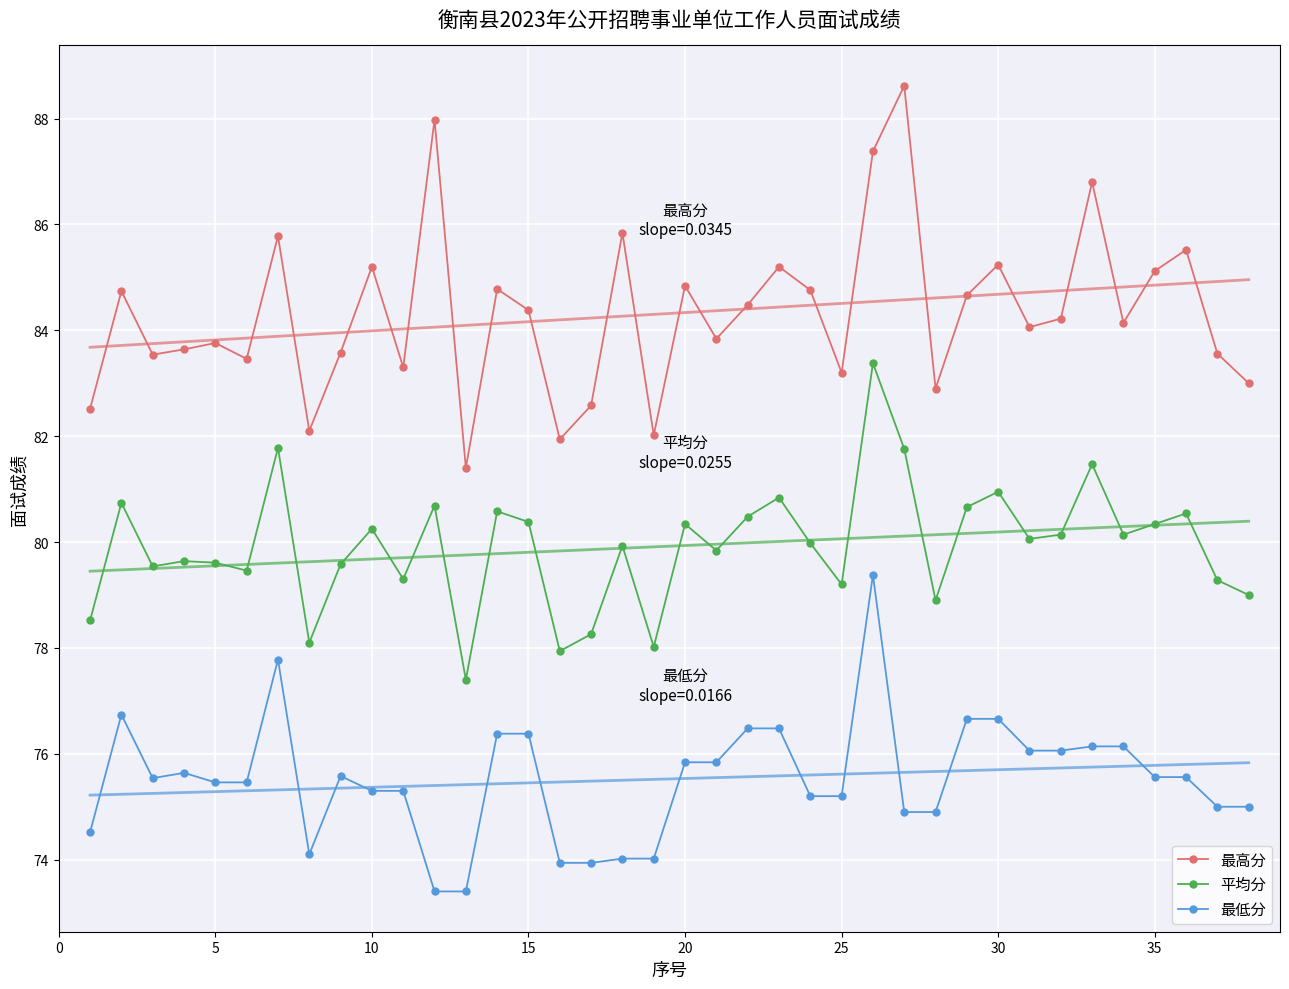

True or false: 平均分 and 最高分 intersect in this chart.

False